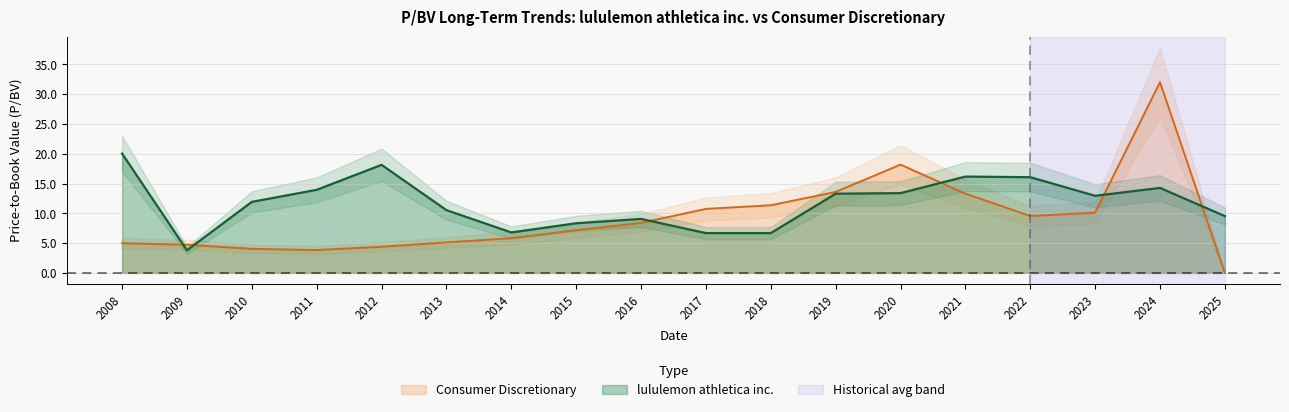

What is the difference between the lululemon athletica inc. values at 2020 and 2013?

2.9